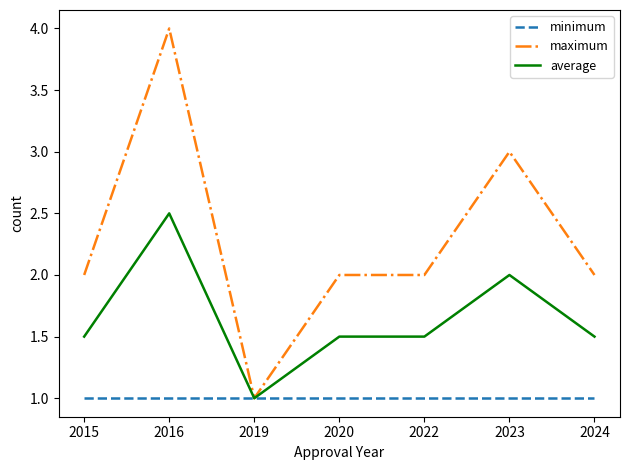

What value does the maximum series have at 2019?

1.0